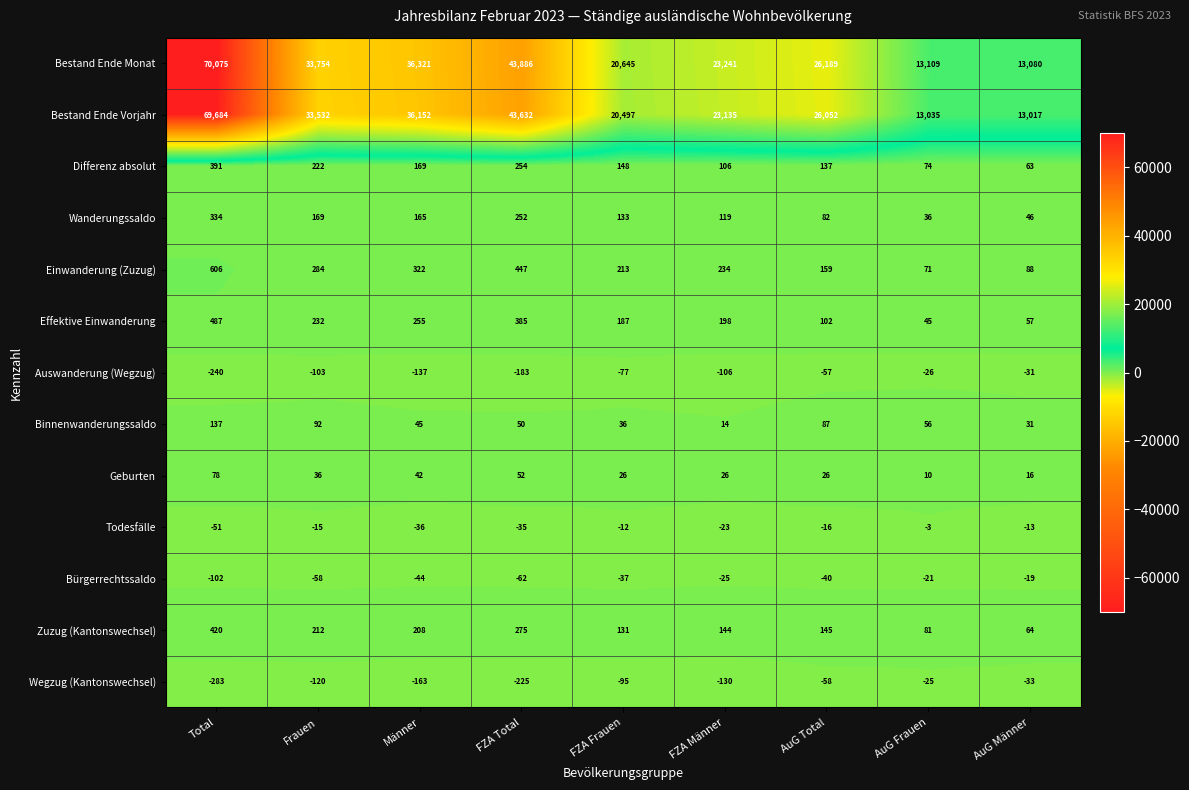

What is the maximum value for Einwanderung (Zuzug)?

606